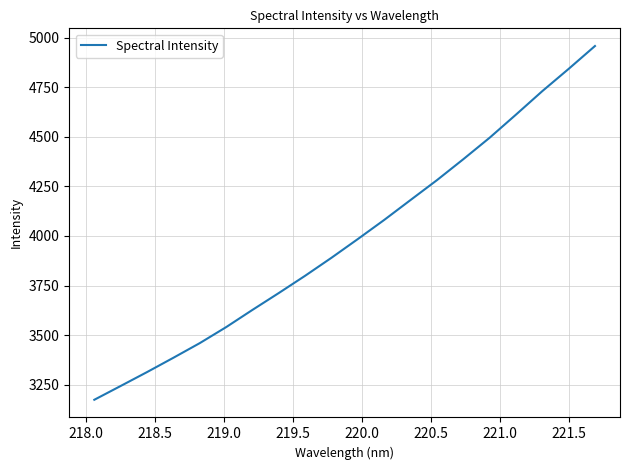

What is the smallest value displayed?

3174.1